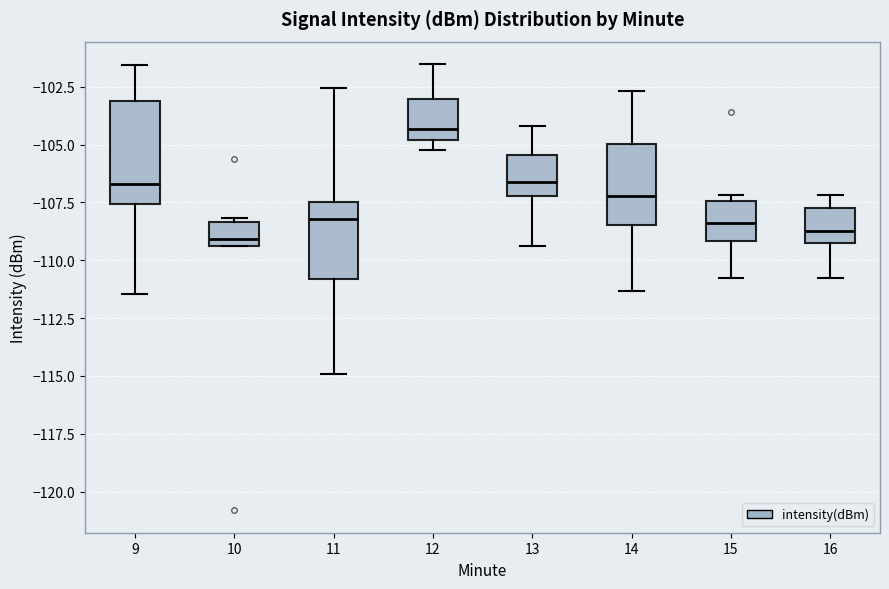

Where is the lower edge of the box at x = 12 on the y-axis? The values are not printed on the chart, so give them approximately, as read against the axis.

-105.0